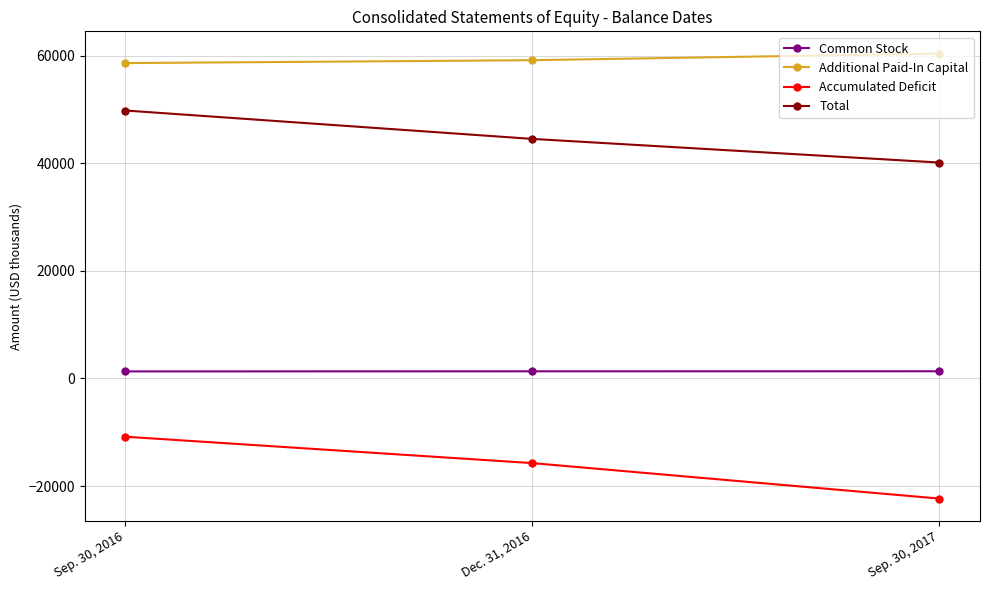

What is the sum of the Common Stock values at Sep. 30, 2017 and Dec. 31, 2016?

2657